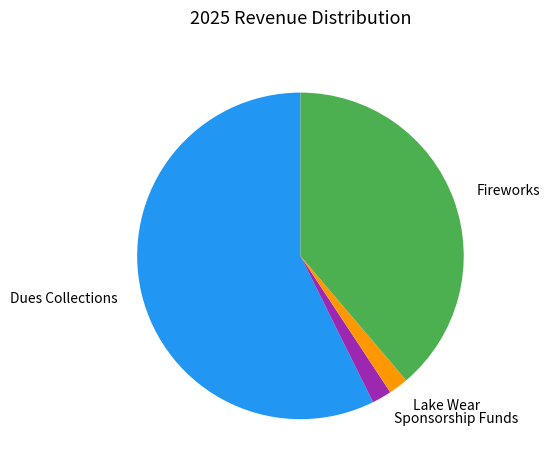

Is it true that Sponsorship Funds is 13% of the pie?

False